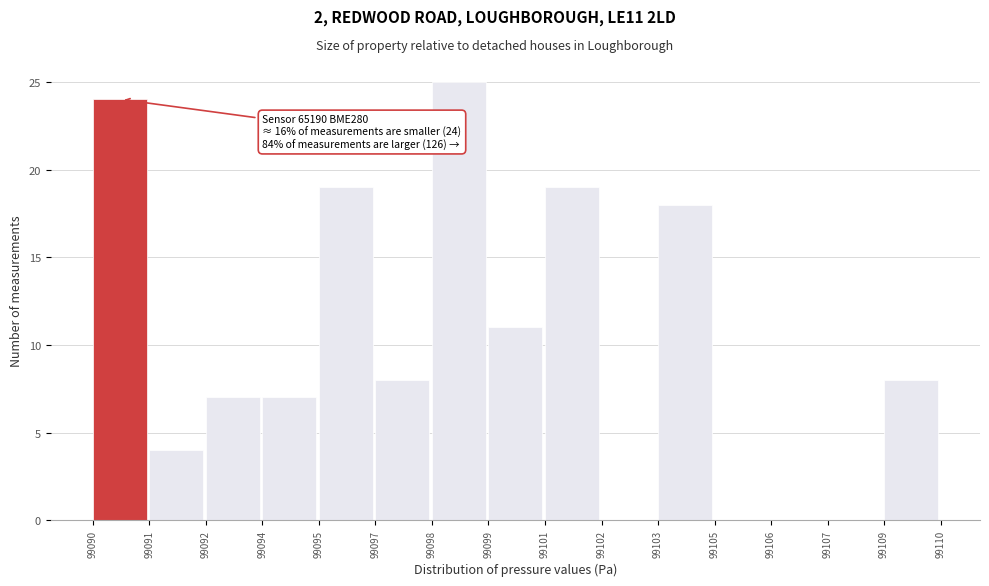

Reading left to right, transcribe all the data shown in this chart.

99090=24	99091=4	99092=7	99094=7	99095=19	99097=8	99098=25	99099=11	99101=19	99102=0	99103=18	99105=0	99106=0	99107=0	99109=8